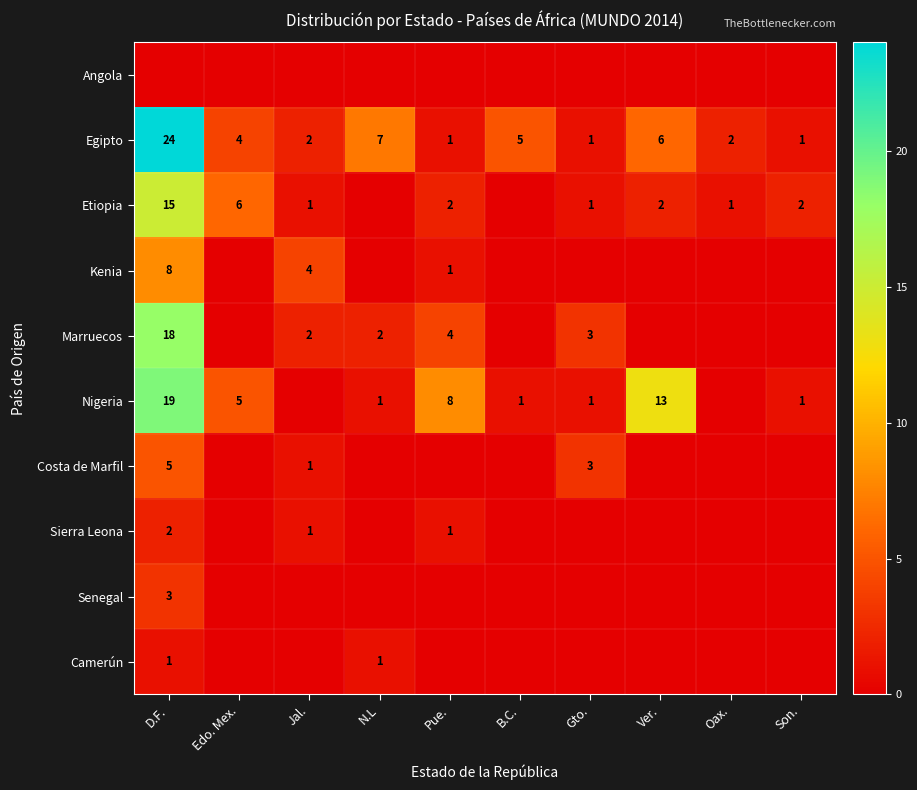

What is the spread (max minus min) of values at Pue.?

8